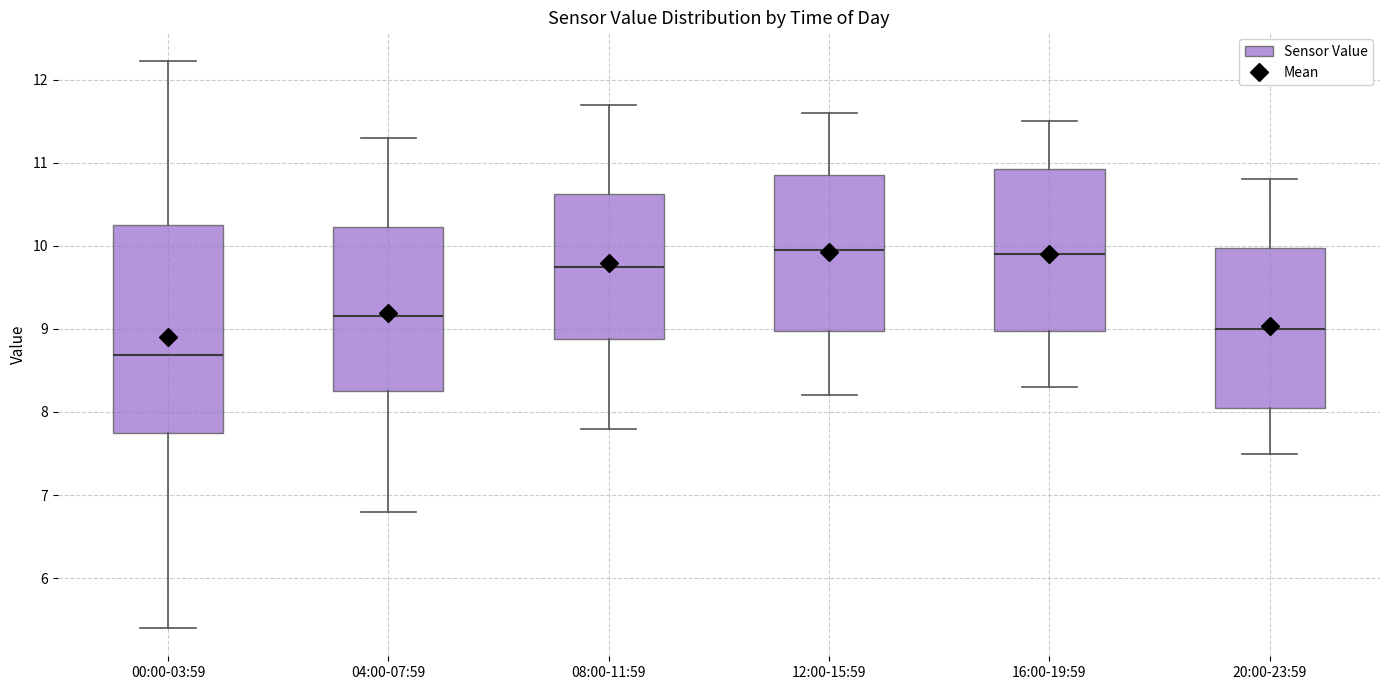

Where is the upper edge of the box for 08:00-11:59 on the y-axis? The values are not printed on the chart, so give them approximately, as read against the axis.

10.6